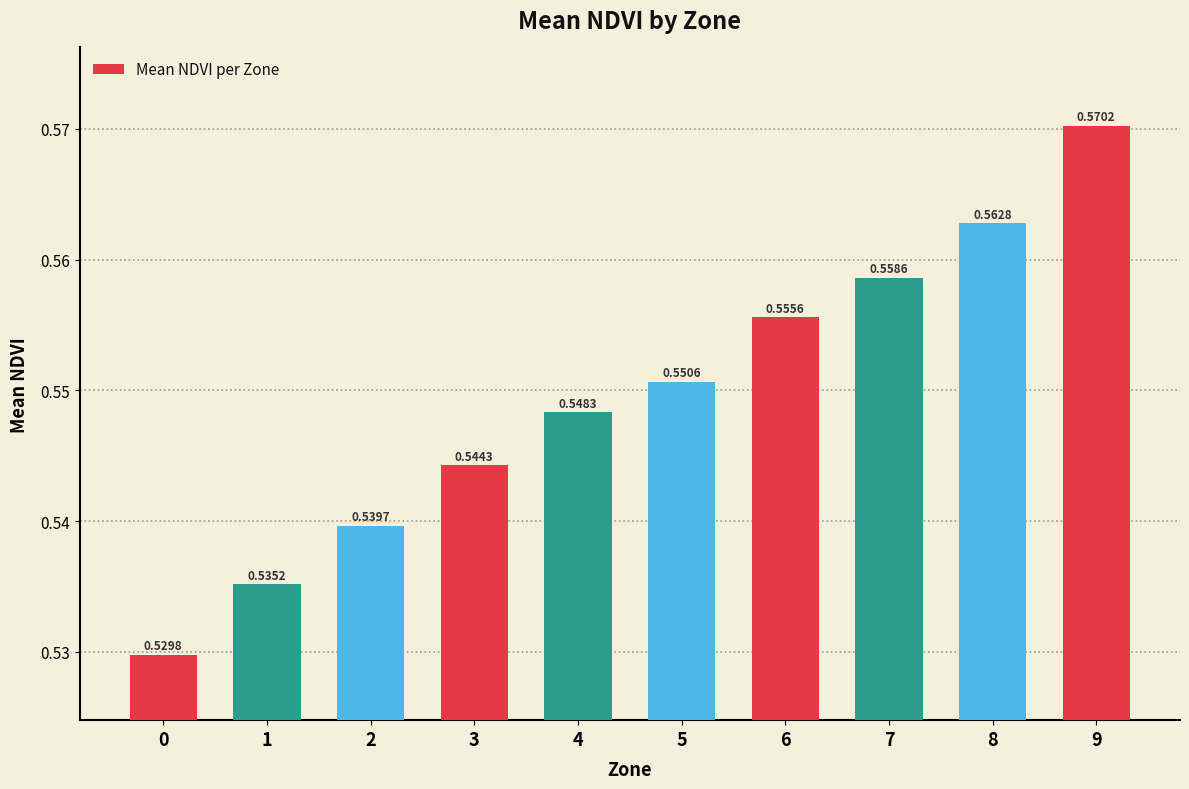

List the labels in order of value, largest first.

9, 8, 7, 6, 5, 4, 3, 2, 1, 0